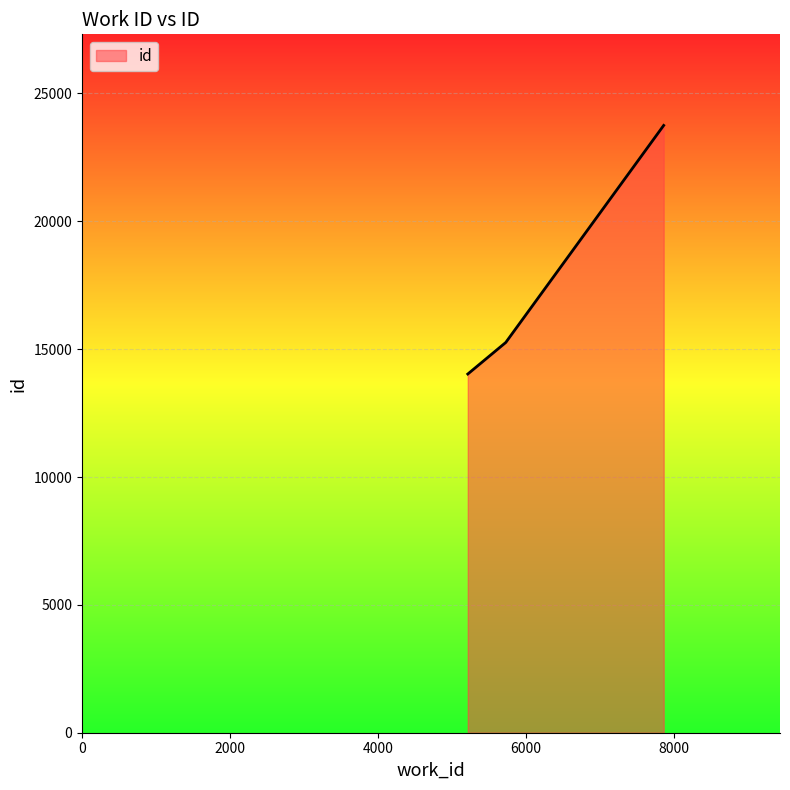

What is the minimum value shown in the chart?

14028